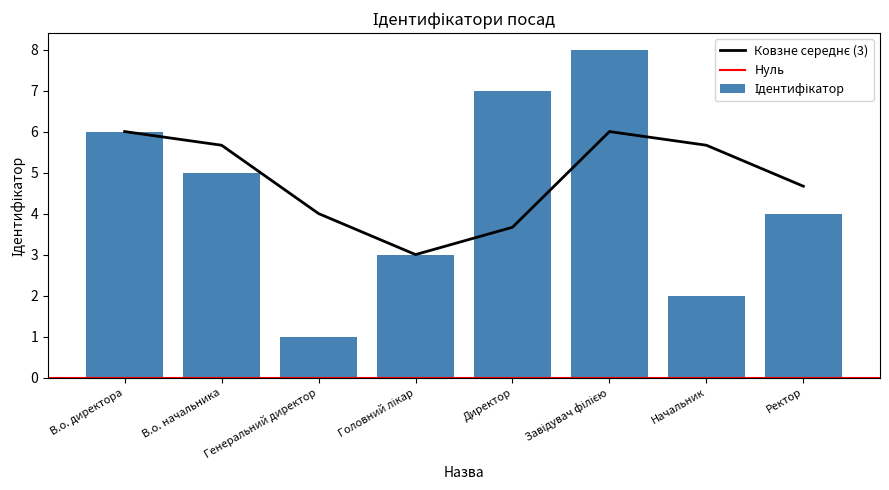

List the labels in order of value, smallest first.

Генеральний директор, Начальник, Головний лікар, Ректор, В.о. начальника, В.о. директора, Директор, Завідувач філією